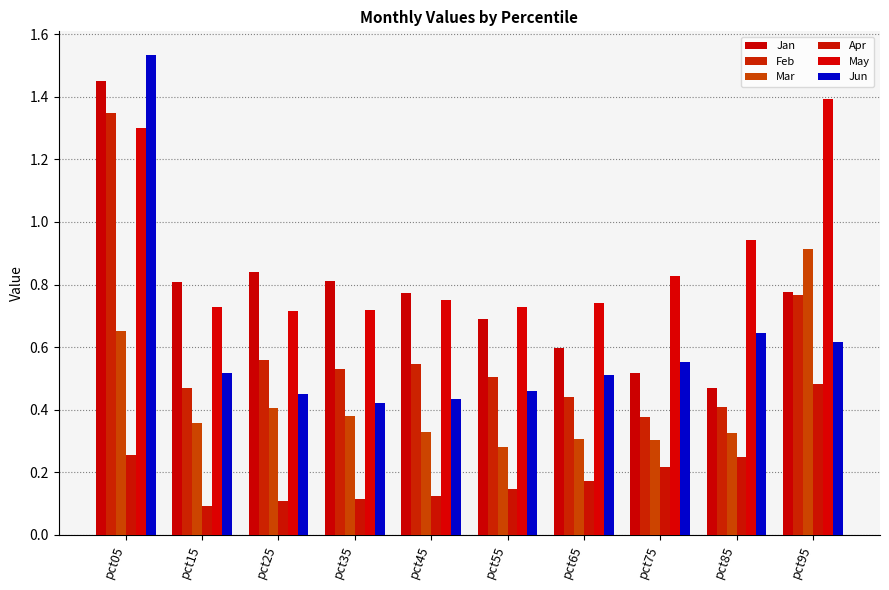

What is the value of the Feb bar at the 4th from the left?

0.5